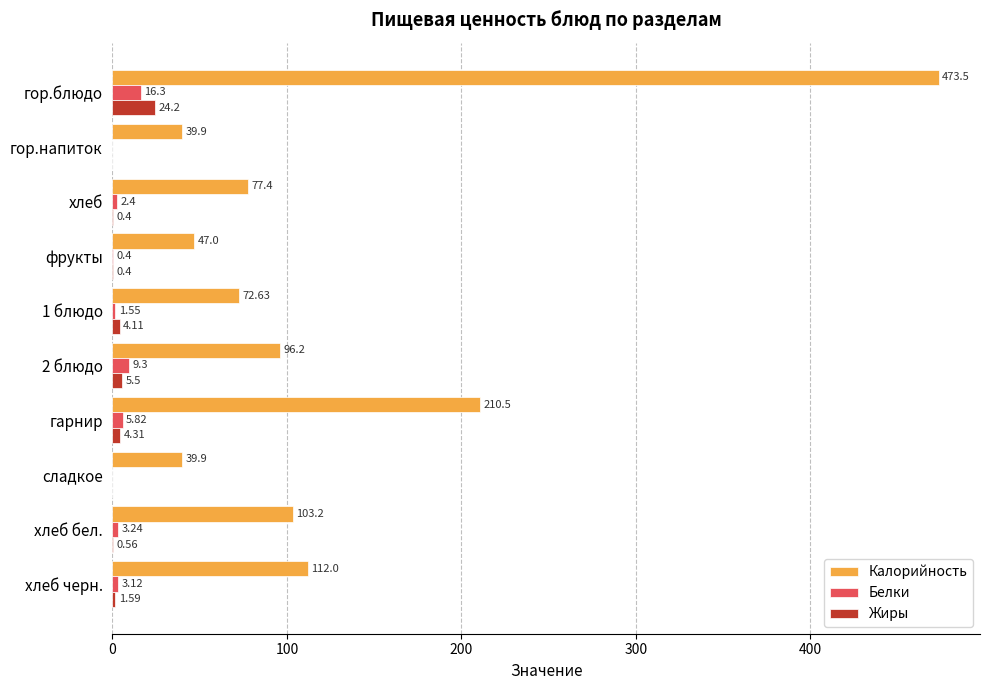

What is the sum of the Белки values at 2 блюдо and хлеб?

11.7